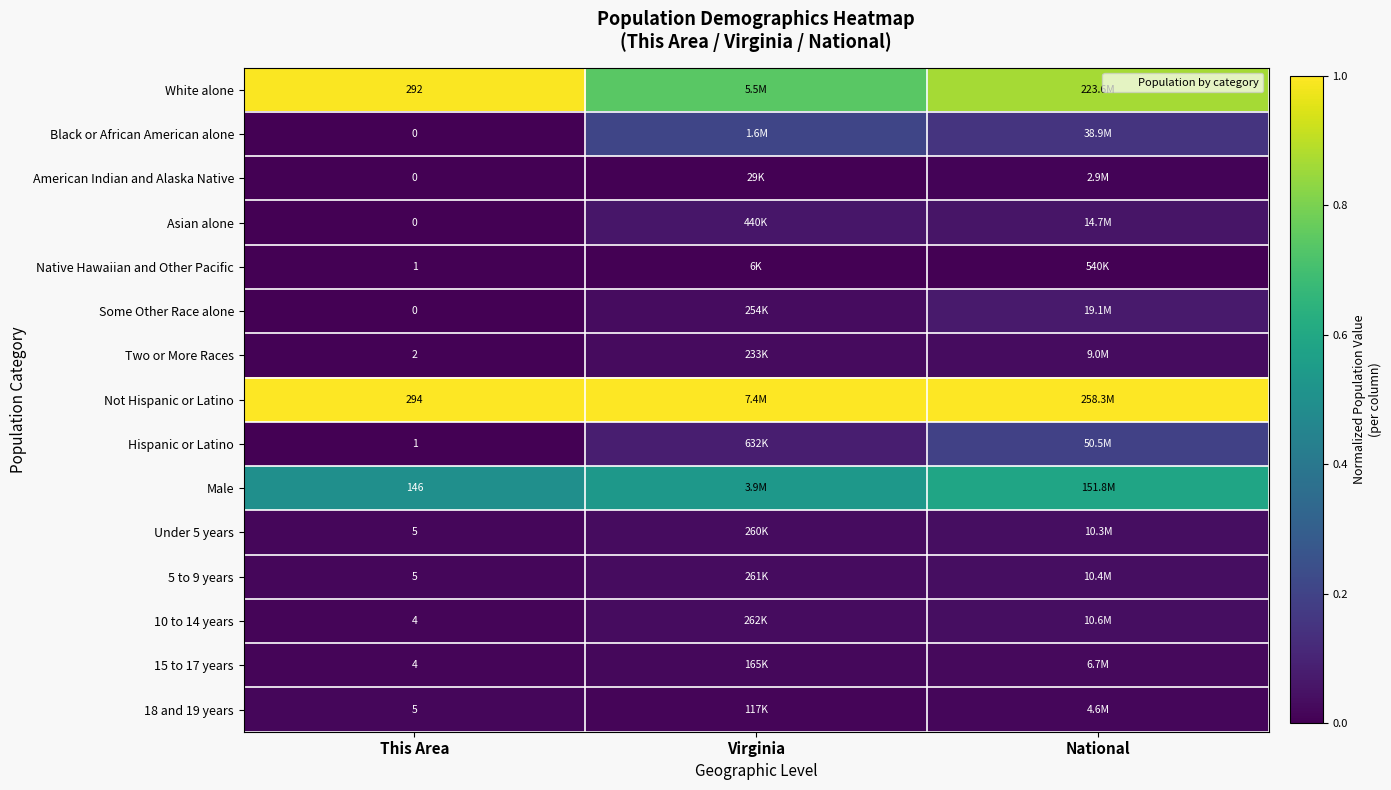

The Asian alone series shows 0.1 at National. True or false?

True